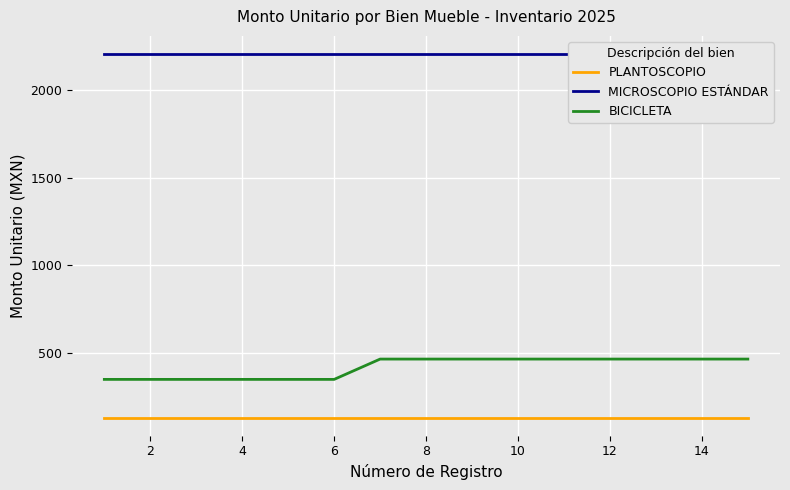

What is the value of the BICICLETA point at the 5th from the left?

348.0